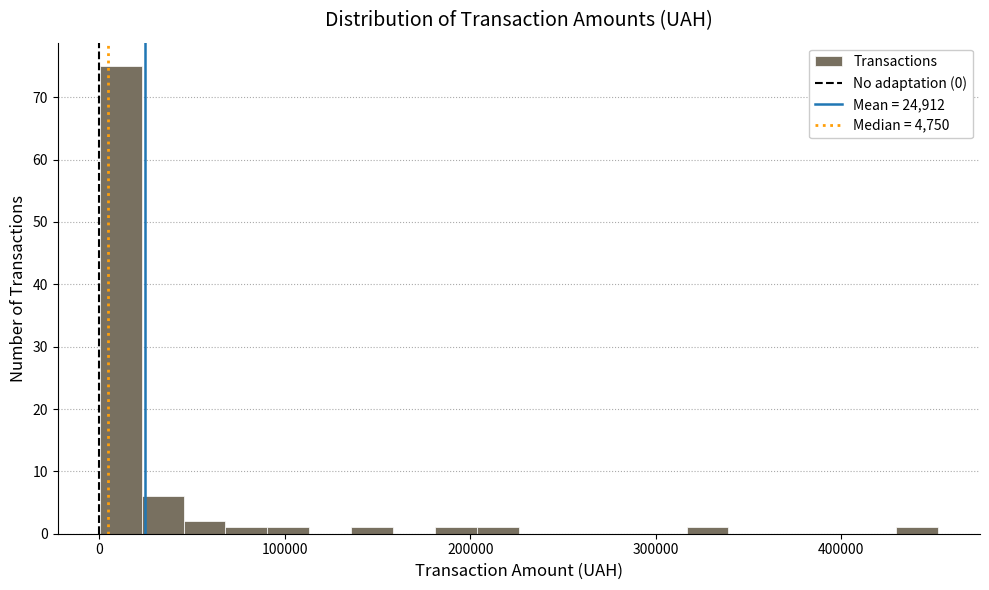

Read against the x-axis, roughly where is the centre of the tallest bar?

10000